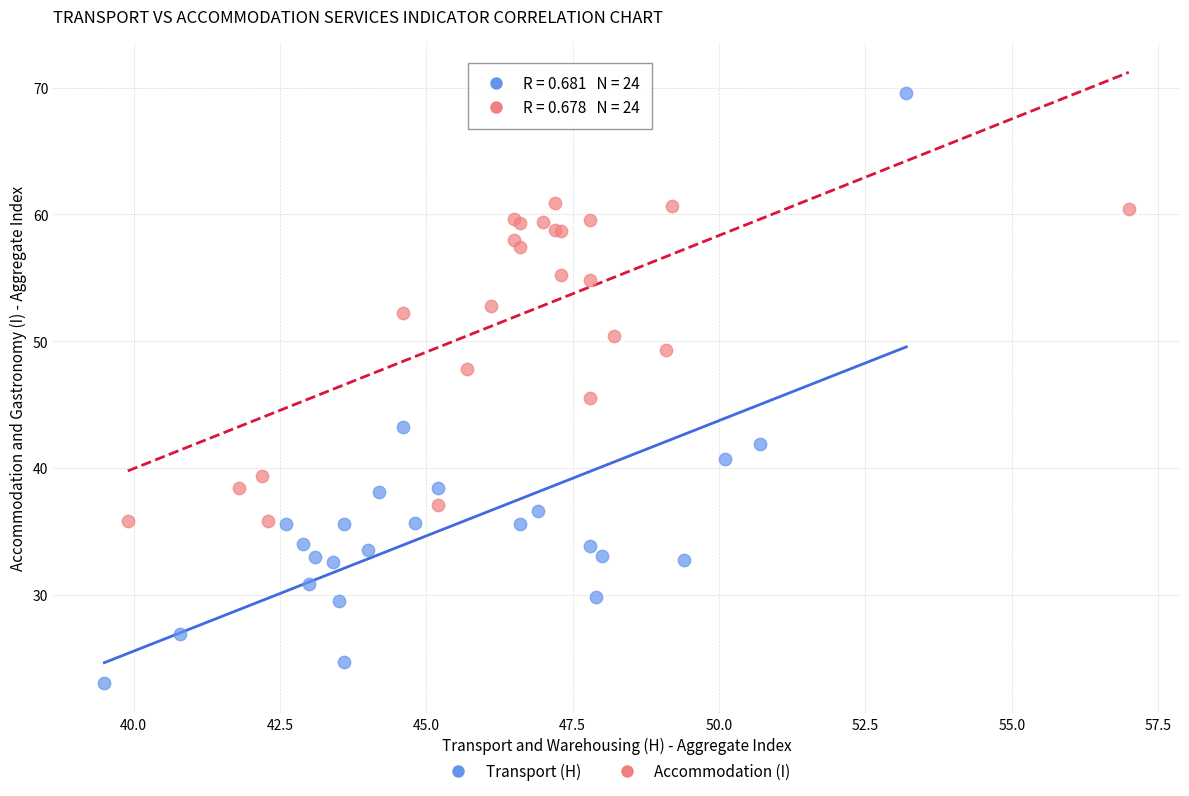

Which series reaches the maximum Y coordinate?

Transport (H)